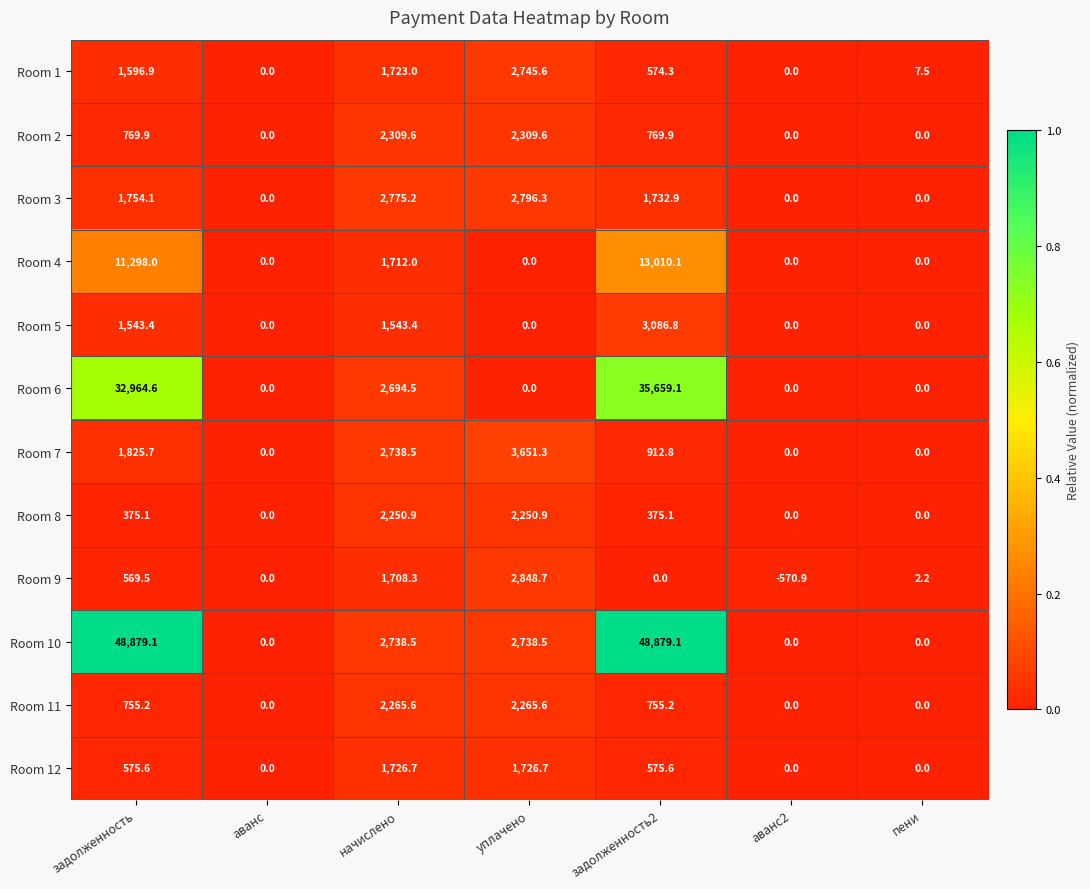

What is the sum of the Room 10 values at задолженность and уплачено?

51617.6